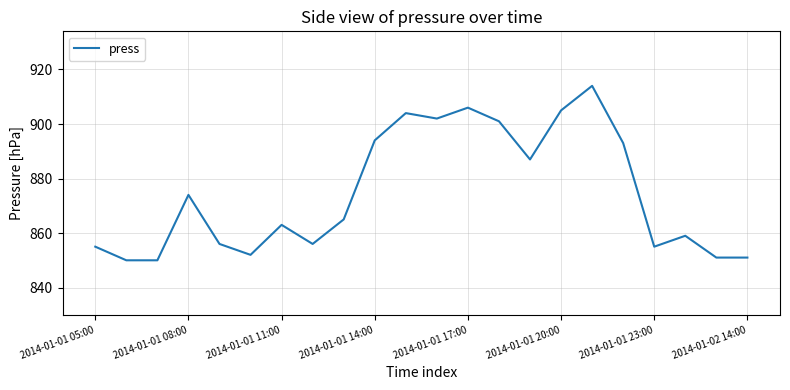

What is the minimum value shown in the chart?

850